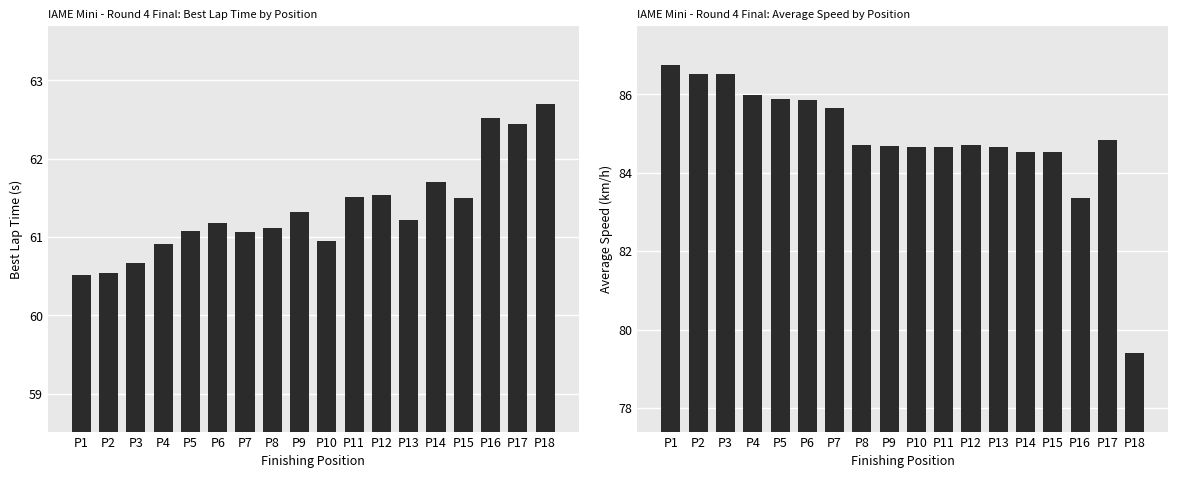

At how many categories does at least one series exceed 84?

16